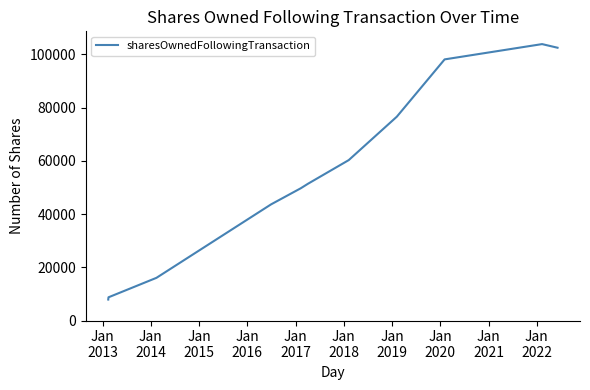

Reading left to right, extract all data points from this chart.

7882	8728	16038	43642	43642	49697	51375	60271	76580	98110	103852	103852	102489	102489